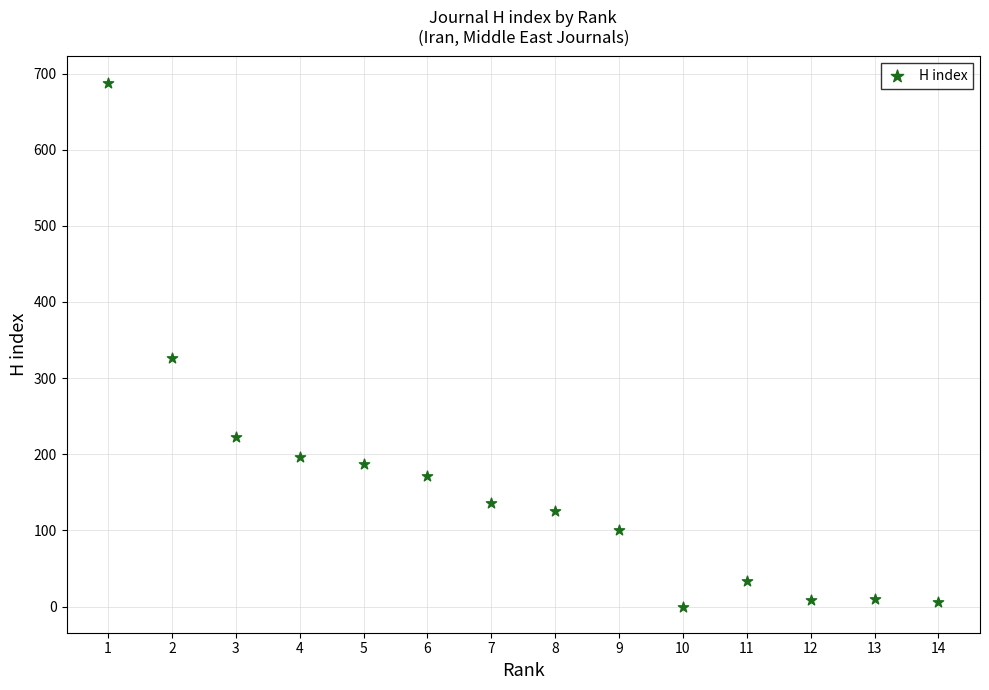

What Y value in the scatter plot is closest to 344?

327